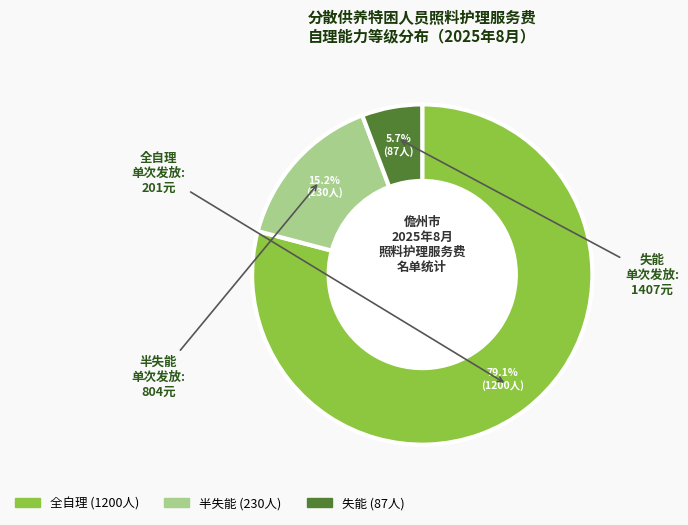

Is there any slice that represents more than half of the pie?

Yes